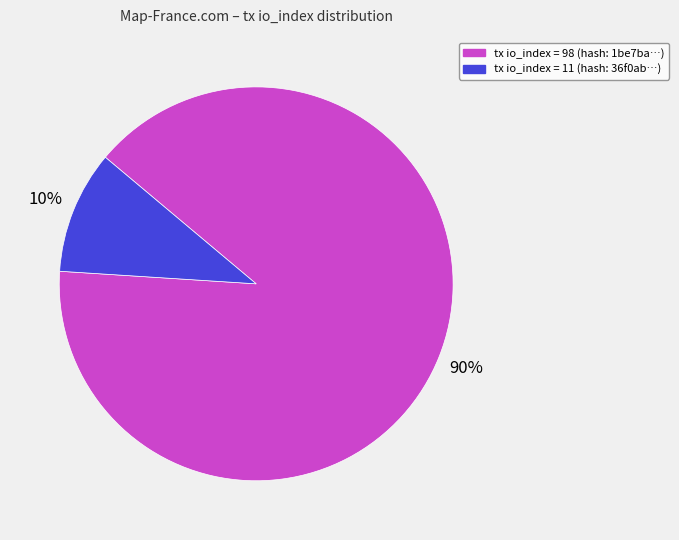

Does any single category account for the majority?

Yes